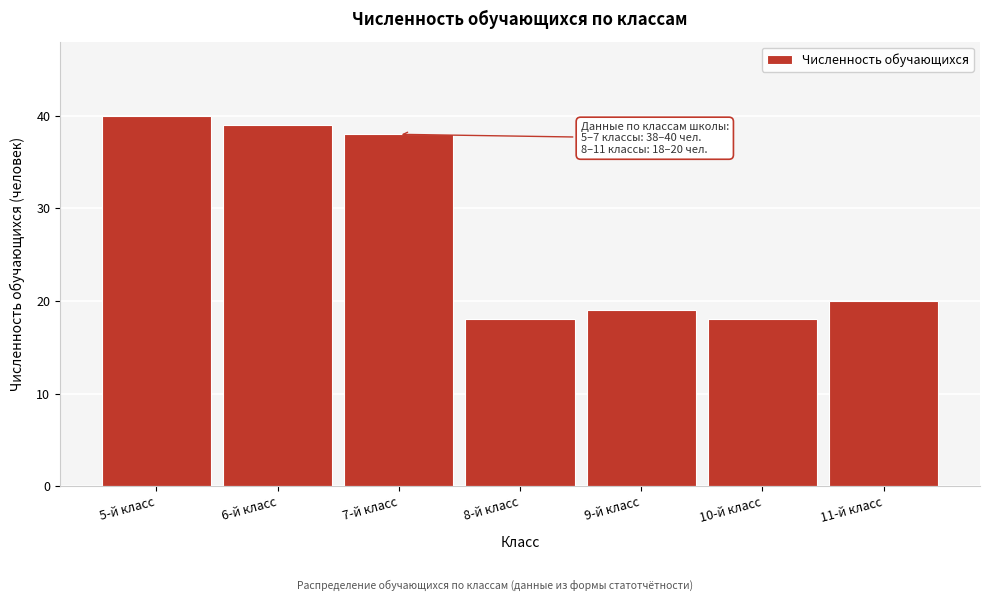

Reading left to right, transcribe all the data shown in this chart.

40	39	38	18	19	18	20